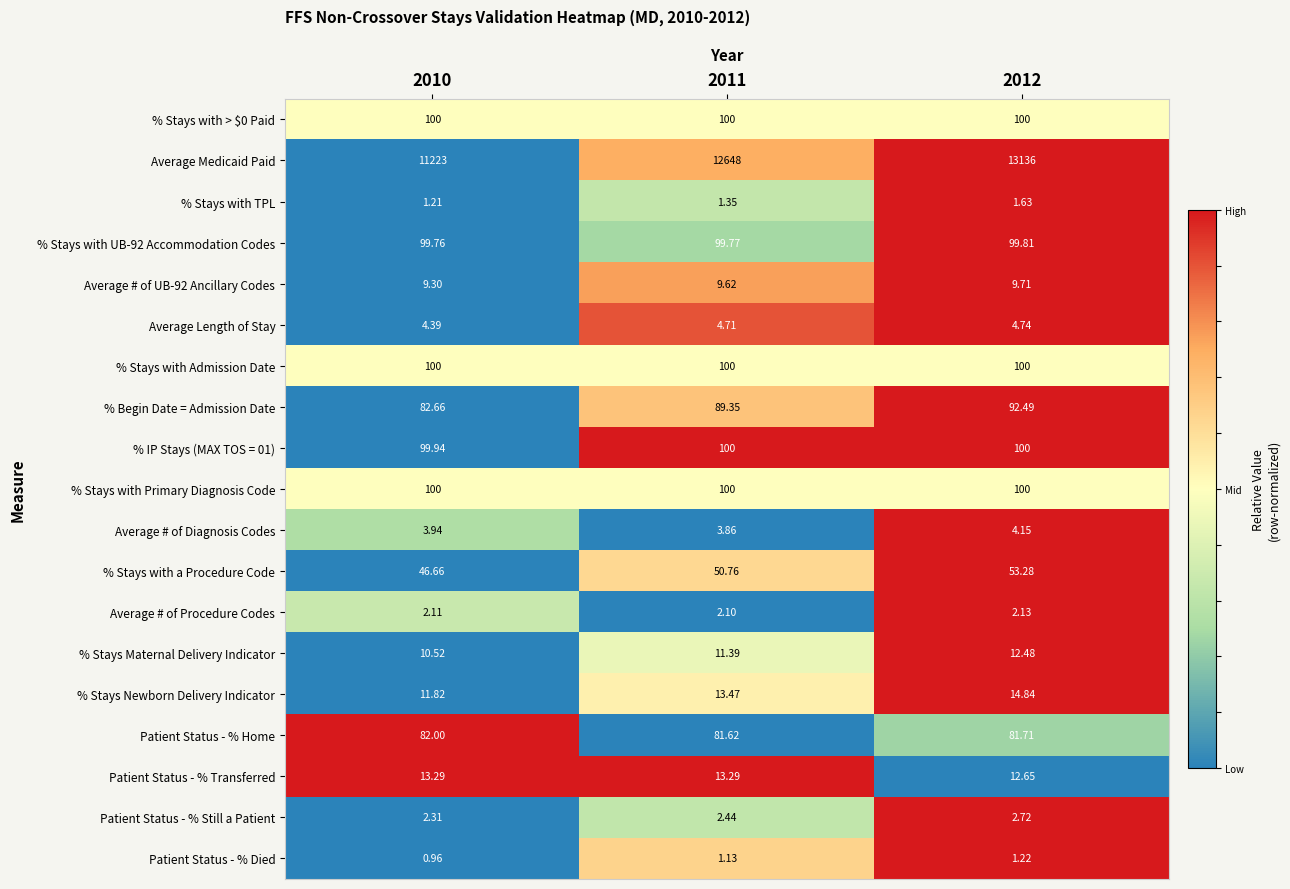

Is the value of Average # of Diagnosis Codes at 2010 greater than the value of % Stays Newborn Delivery Indicator at 2012?

No